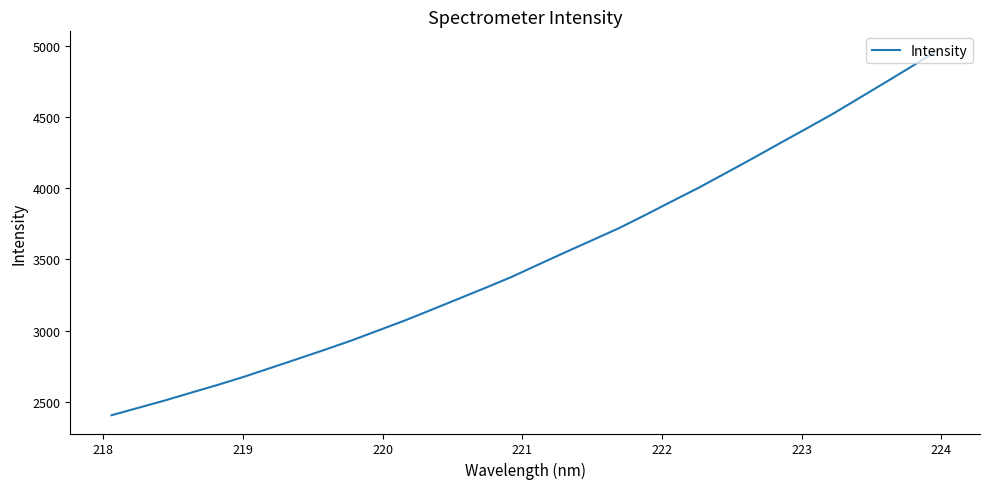

How many categories are shown in the chart?

32